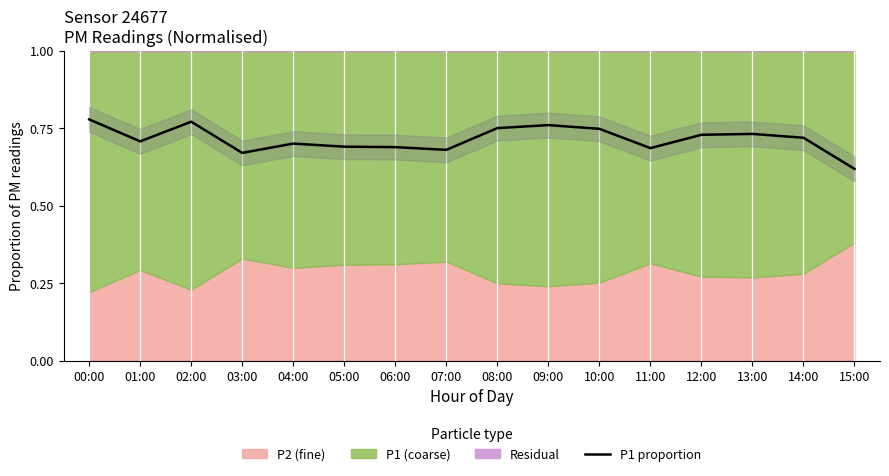

At which category does the chart reach its minimum across all series?

15:00